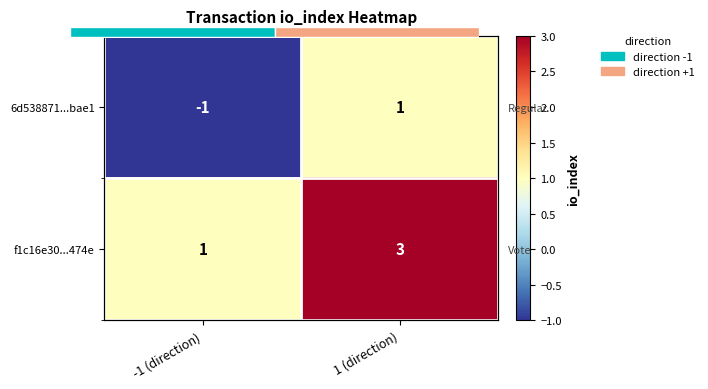

What is the approximate value of 6d538871...bae1 at 1 (direction)?

1